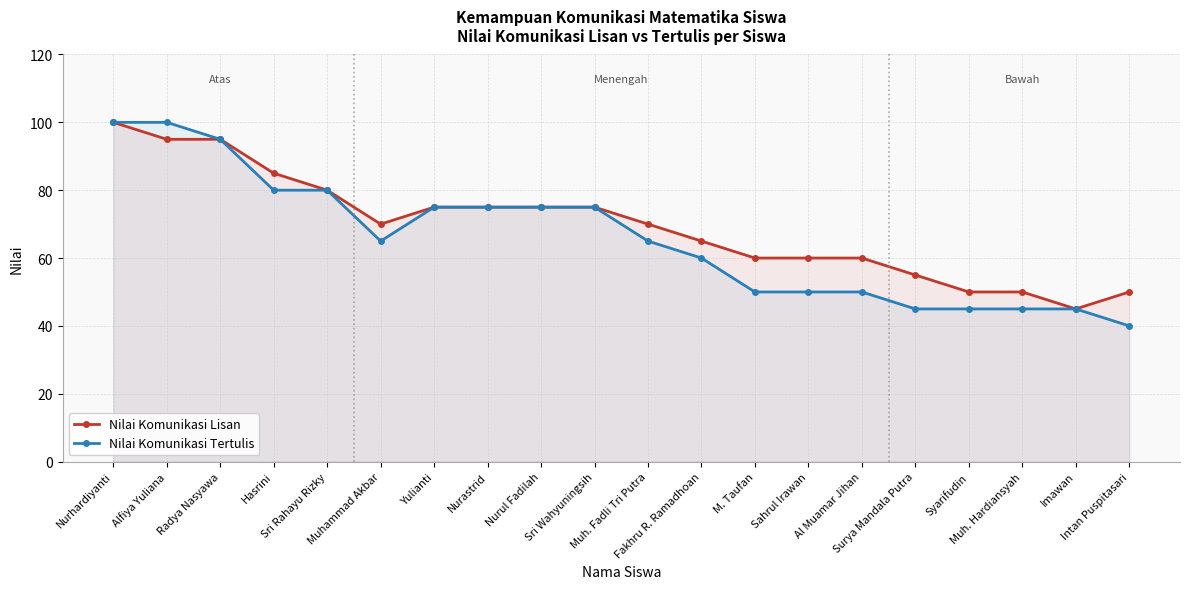

Reading left to right, transcribe all the data shown in this chart.

Nilai Komunikasi Lisan: 100	95	95	85	80	70	75	75	75	75	70	65	60	60	60	55	50	50	45	50
Nilai Komunikasi Tertulis: 100	100	95	80	80	65	75	75	75	75	65	60	50	50	50	45	45	45	45	40